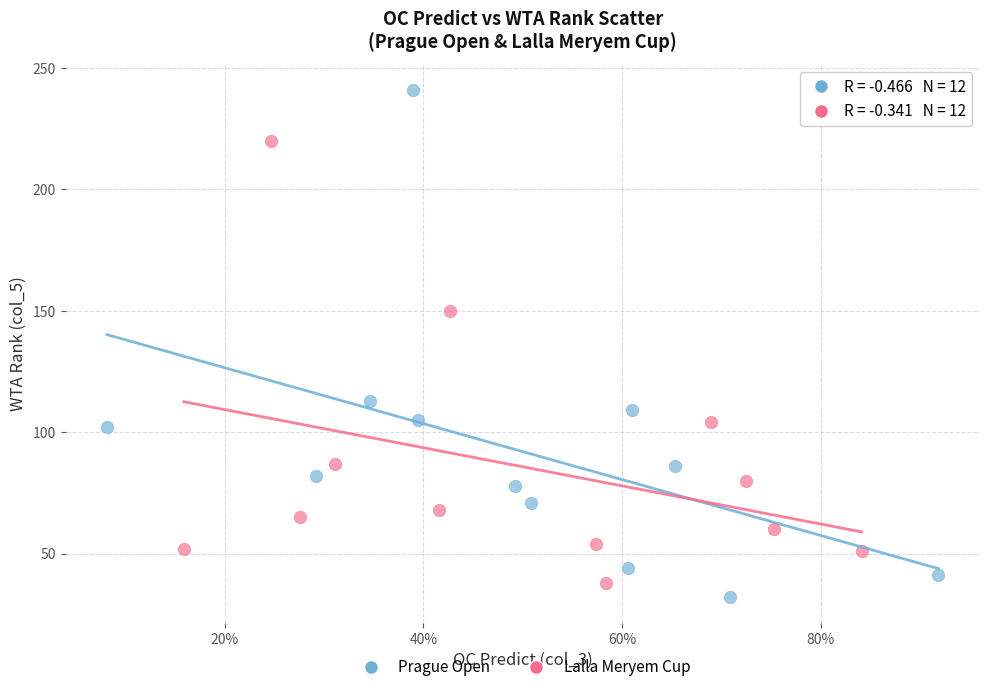

What are all the series names shown in the legend?

Prague Open, Lalla Meryem Cup